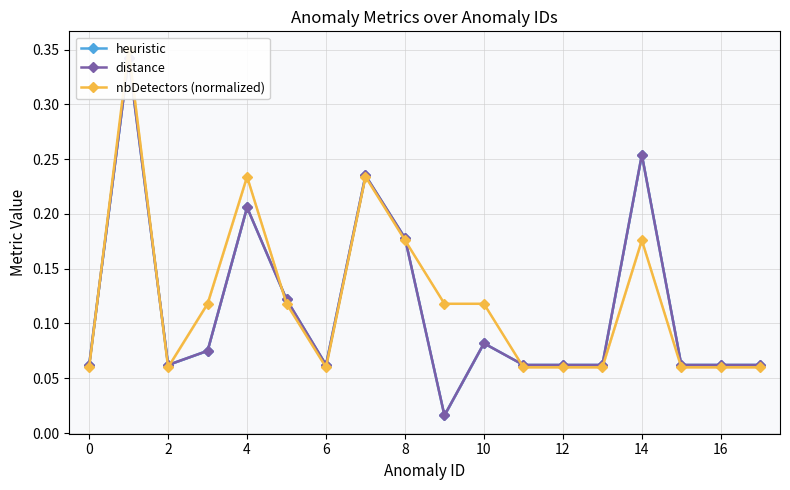

How many intersections are there between heuristic and nbDetectors (normalized)?

6